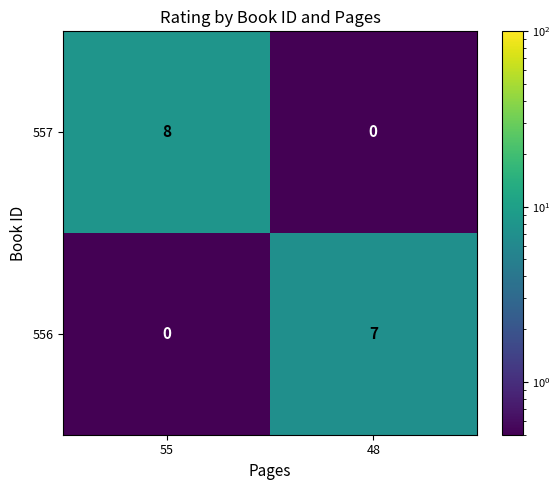

Which series has the largest total across all categories?

557